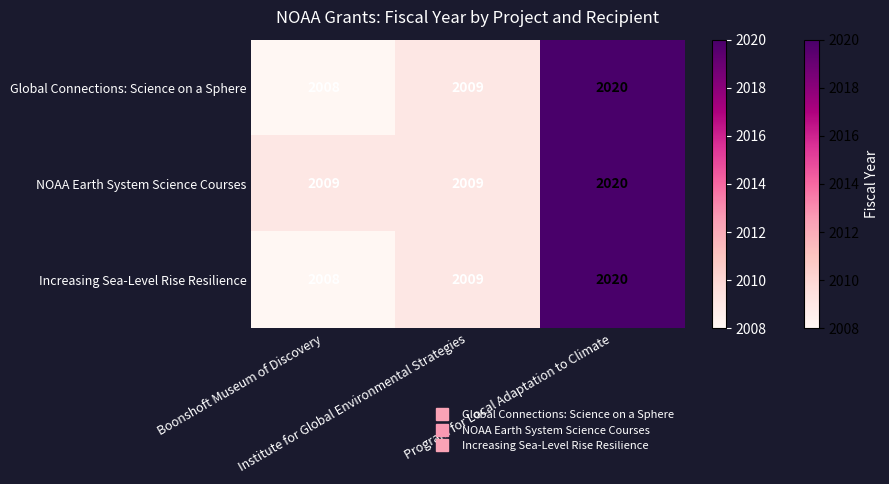

What is the sum of all Global Connections: Science on a Sphere values?

6037